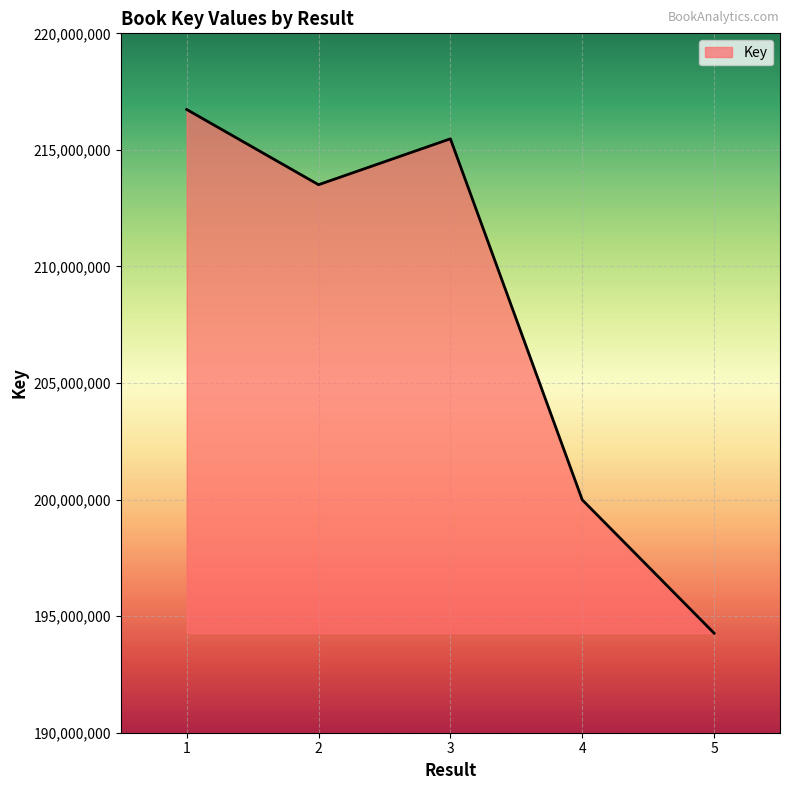

Where does the data first go above 213506607?

1